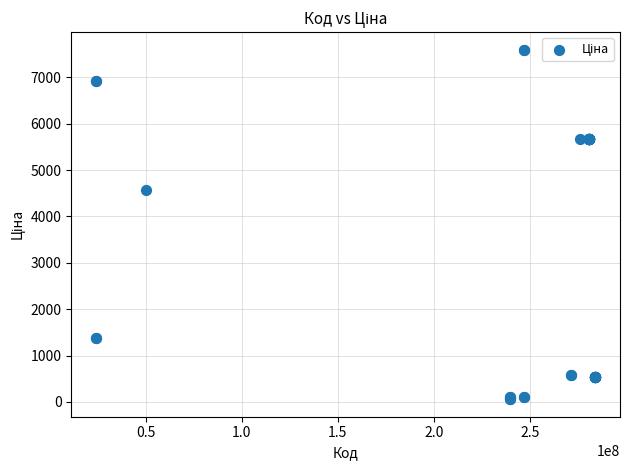

What Y value in the scatter plot is closest to 3826?

4561.9